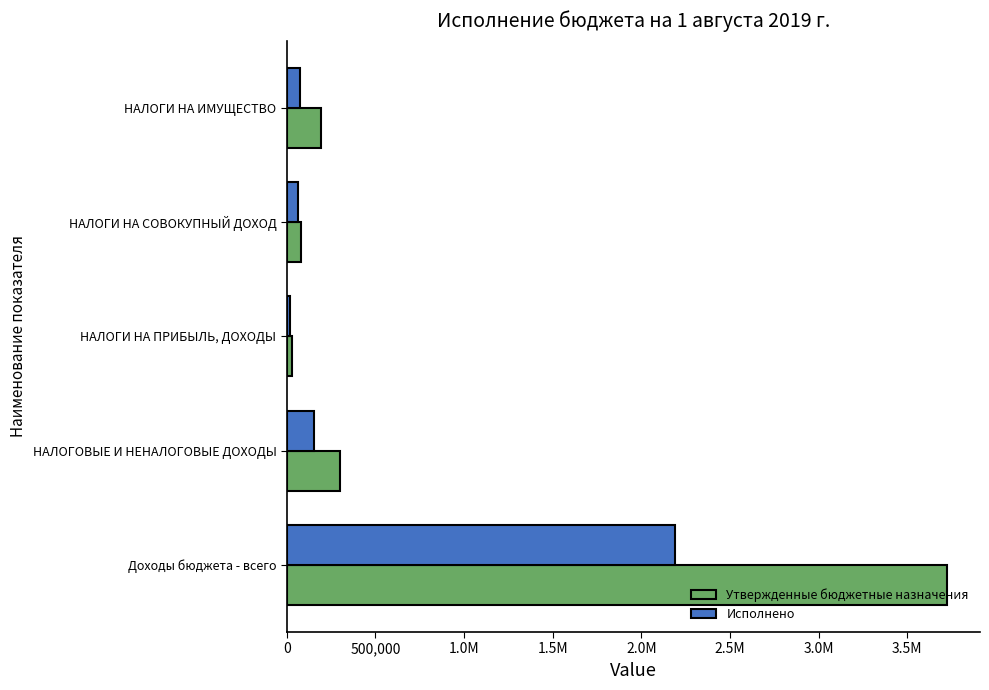

What are all the series names shown in the legend?

Утвержденные бюджетные назначения, Исполнено